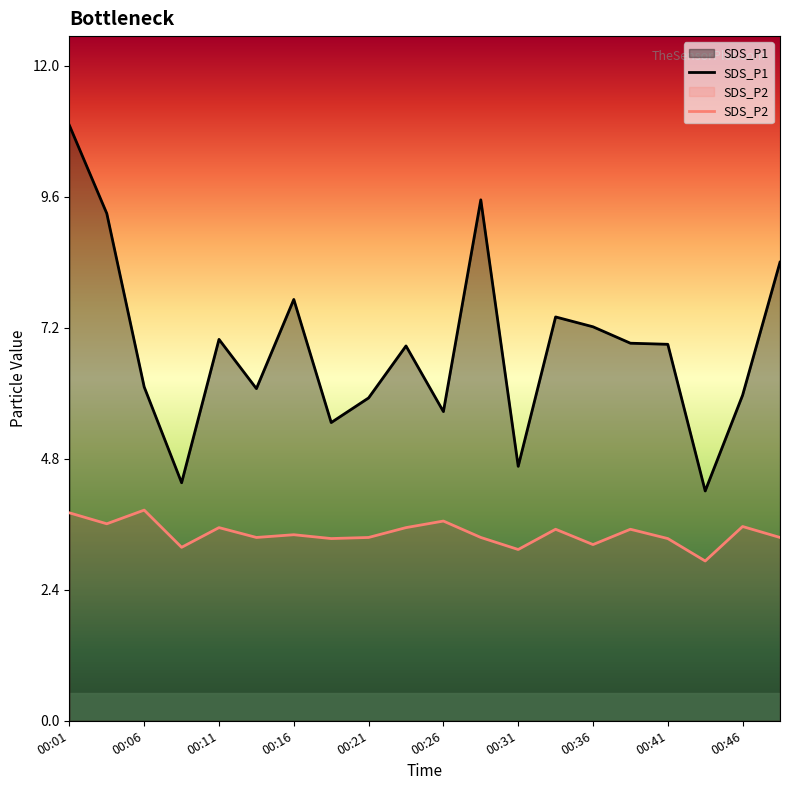

How many data points in SDS_P1 are less than 6?

7